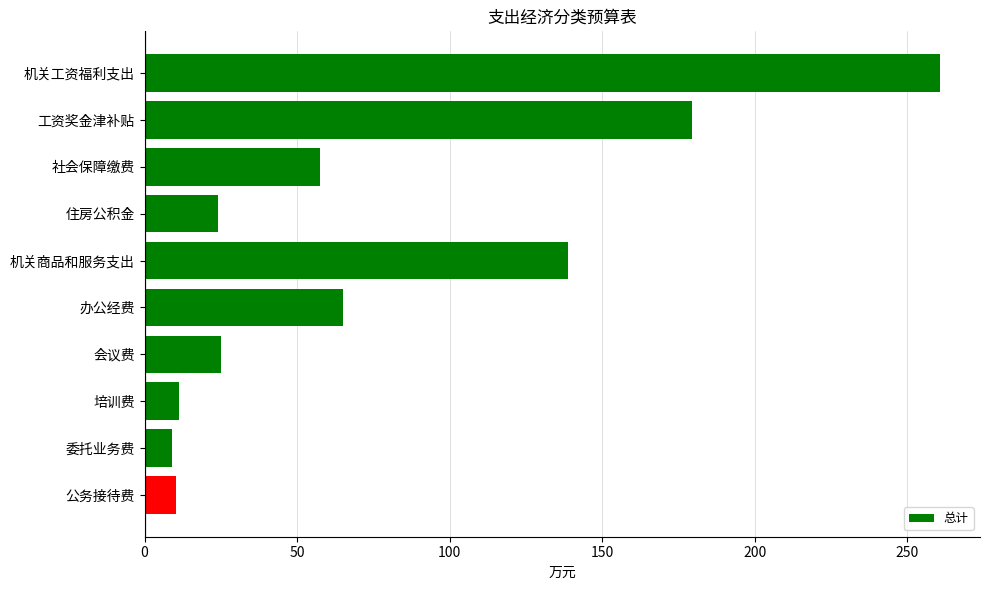

What is the maximum value shown in the chart?

260.8